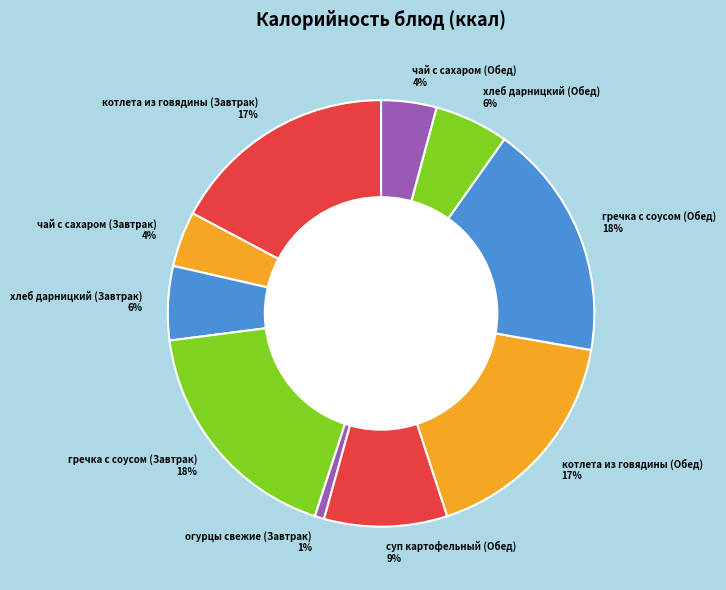

True or false: суп картофельный (Обед) accounts for 1% of the total.

False